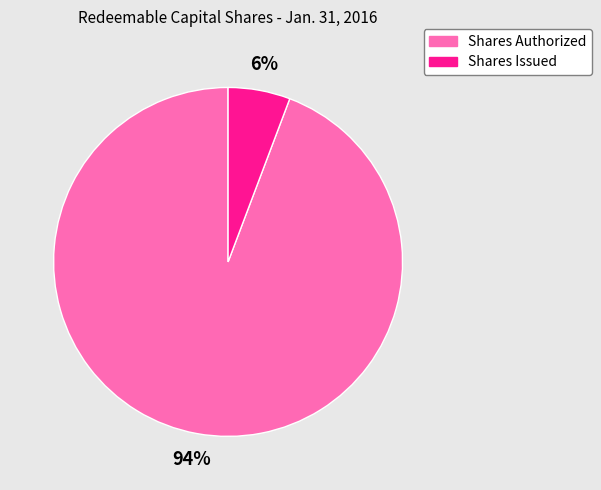

How many slices are in this pie chart?

2